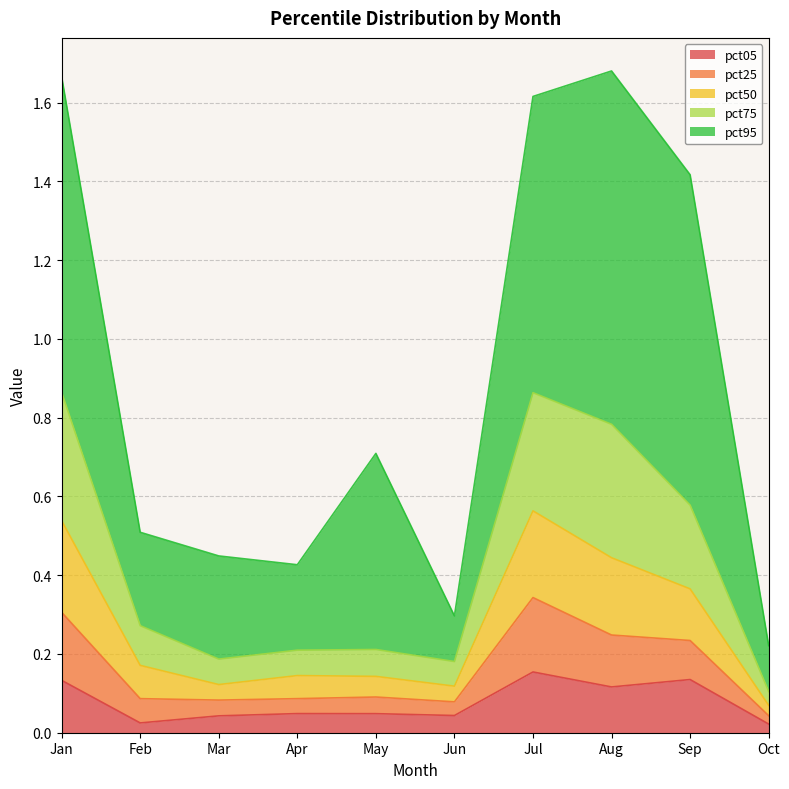

True or false: pct05 has a value of 0.0 at Jan.

False